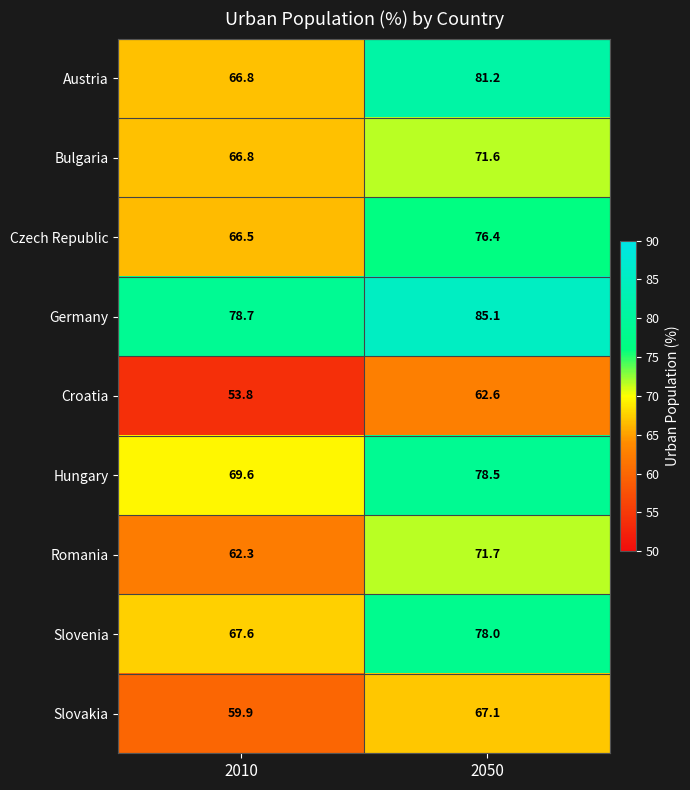

Count the number of categories in the chart.

2